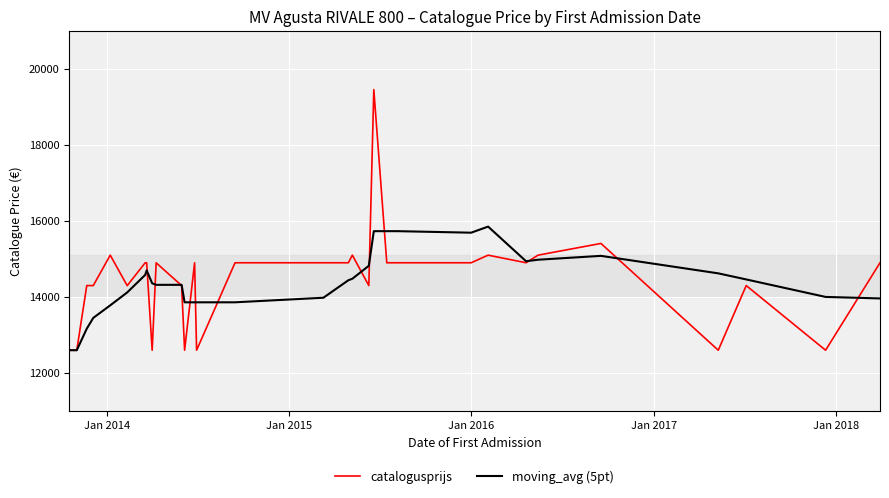

Which series has the largest range (max minus min)?

catalogusprijs